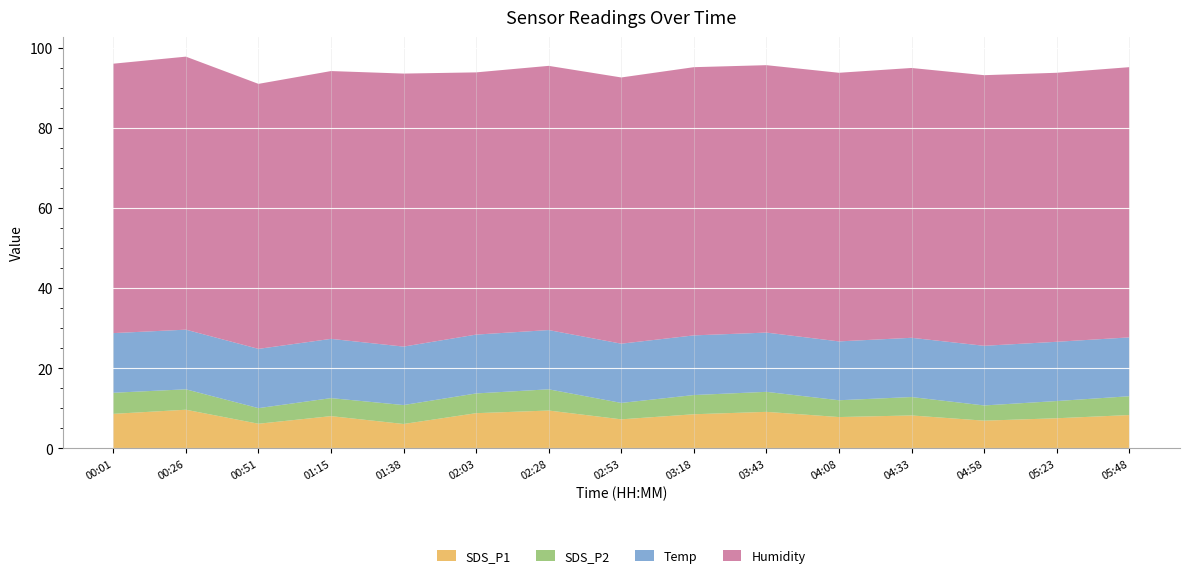

Reading left to right, extract all data points from this chart.

SDS_P1: 8.6	9.6	6.1	8.0	6.1	8.8	9.4	7.2	8.5	9.1	7.8	8.2	6.9	7.5	8.3
SDS_P2: 5.3	5.1	3.9	4.5	4.7	4.9	5.3	4.1	4.8	5.0	4.2	4.6	3.8	4.3	4.7
Temp: 14.9	14.9	14.8	14.8	14.6	14.7	14.8	14.8	14.9	14.8	14.7	14.8	14.9	14.8	14.7
Humidity: 67.3	68.2	66.2	66.9	68.2	65.5	66.0	66.5	67.0	66.8	67.1	67.4	67.6	67.2	67.5